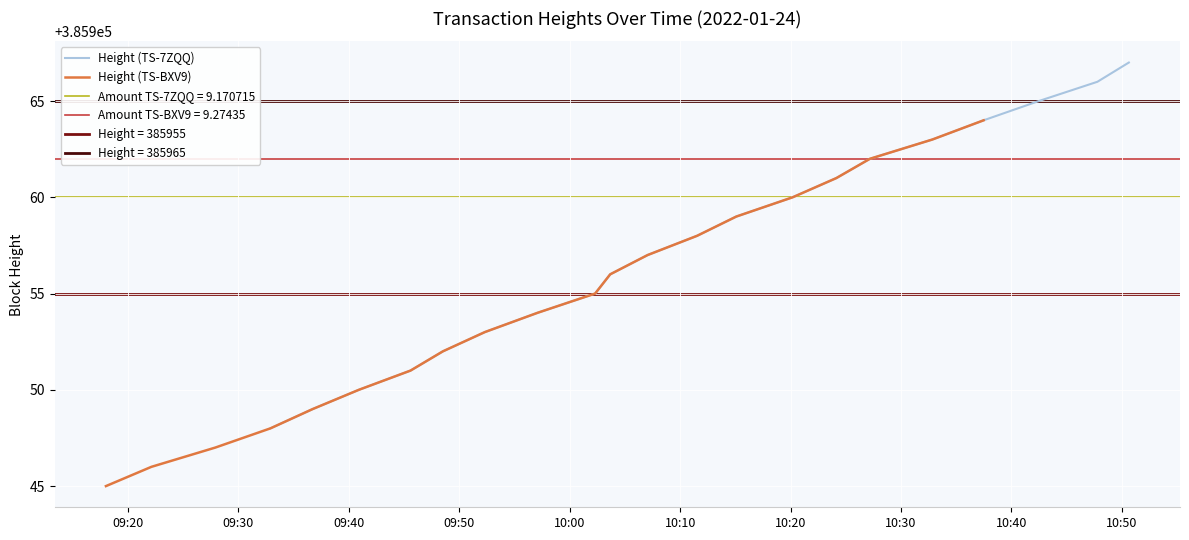

Is it true that Height (TS-BXV9) equals 563278 at 09:30?

False